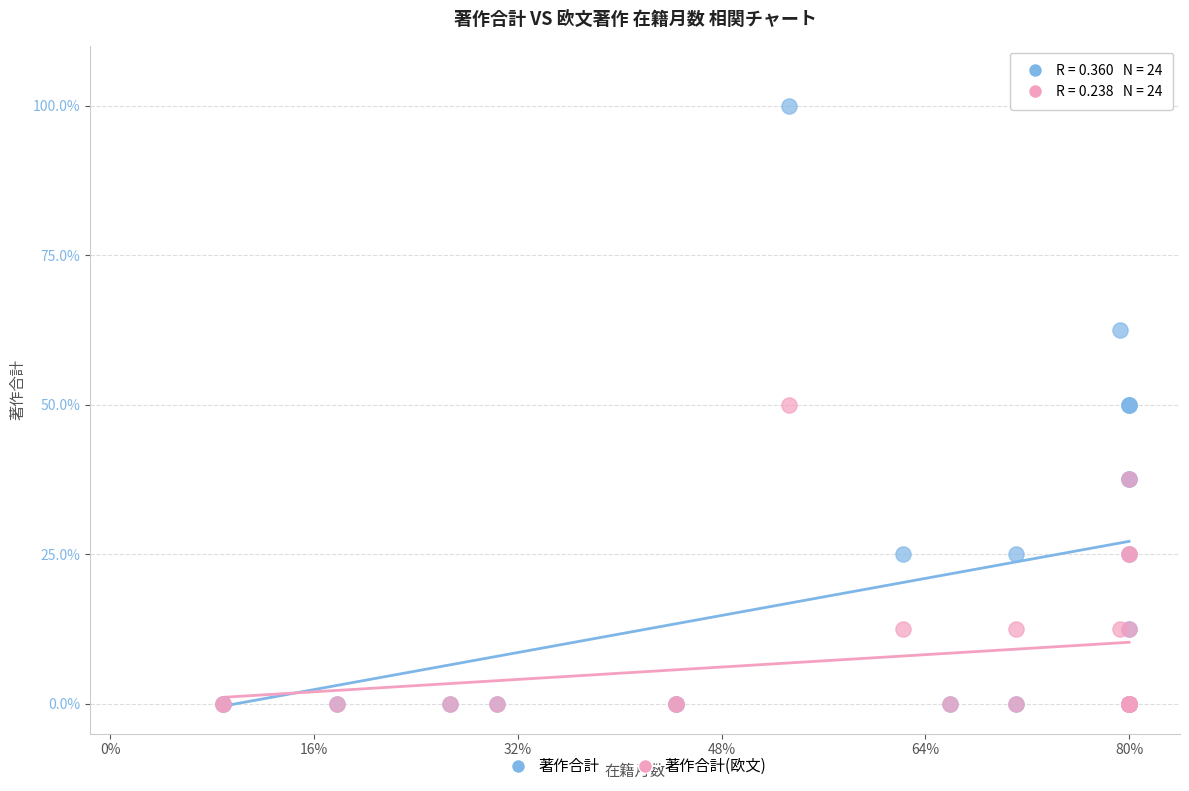

Which series has the largest Y range (max minus min)?

著作合計